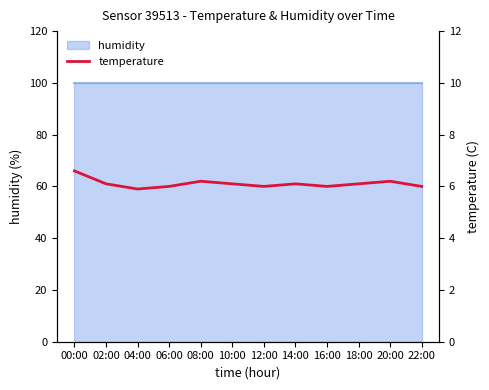

Which has a higher value, 22:00 or 16:00?

22:00